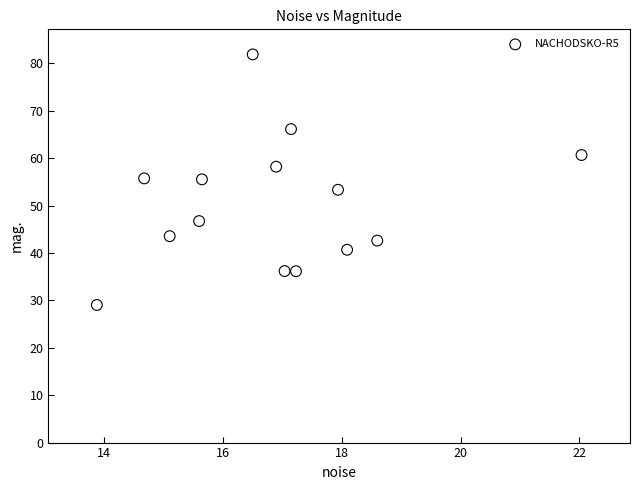

What is the range of X values (max minus min)?

8.2